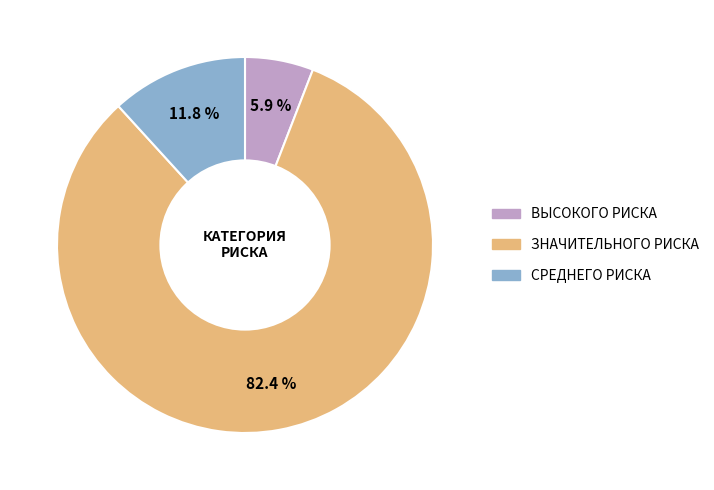

Do ВЫСОКОГО РИСКА and СРЕДНЕГО РИСКА together represent more than half of the pie?

No